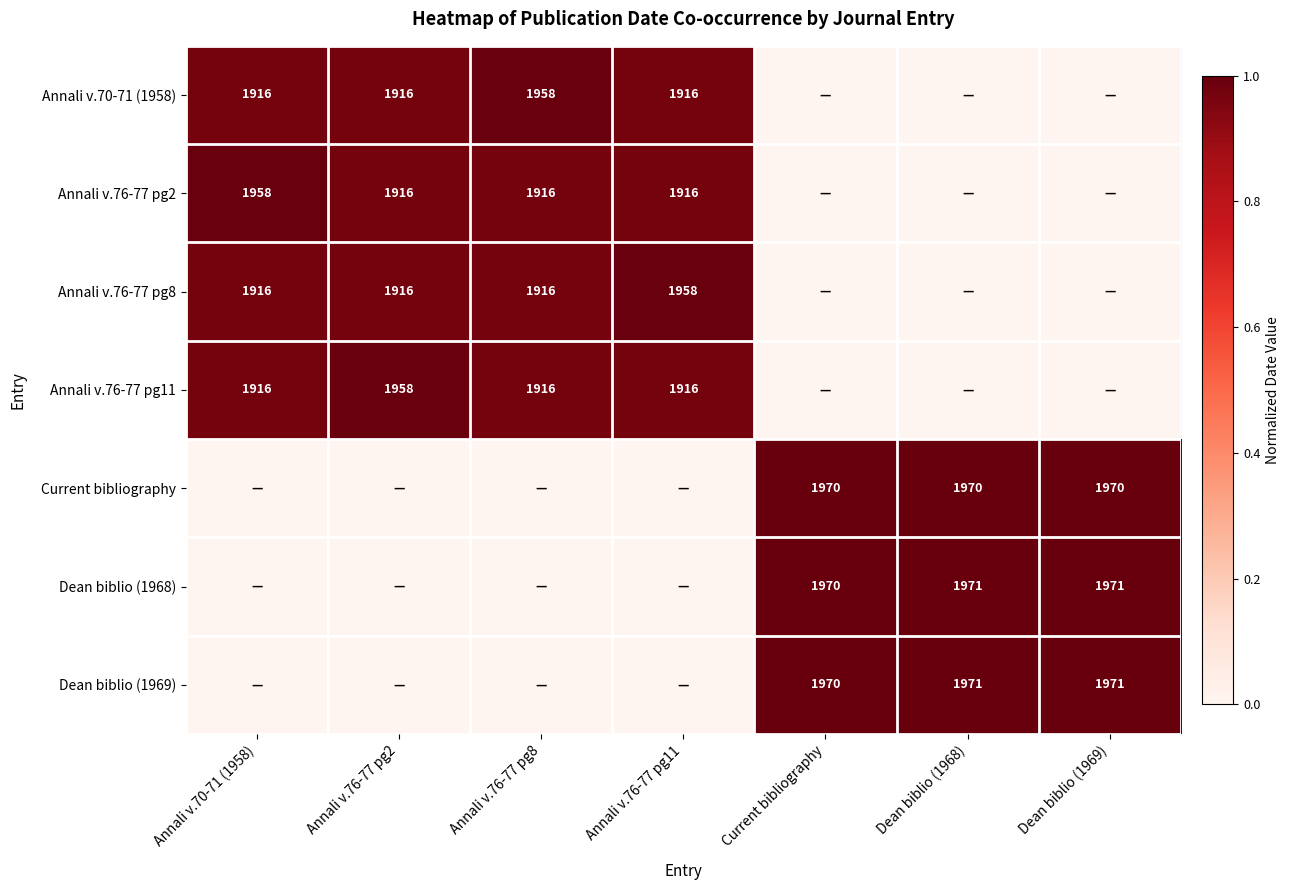

Is it true that Annali v.76-77 pg2 equals 1916 at Annali v.76-77 pg2?

True